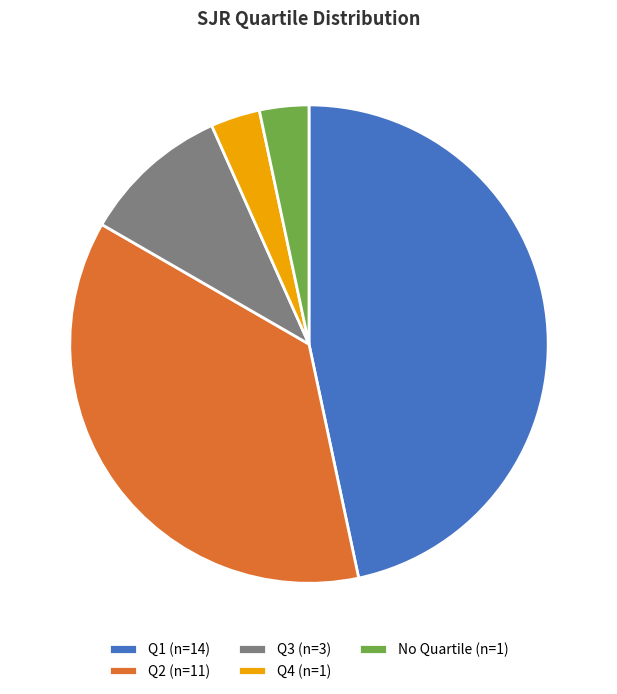

What is the largest slice in the pie chart?

Q1 (n=14)